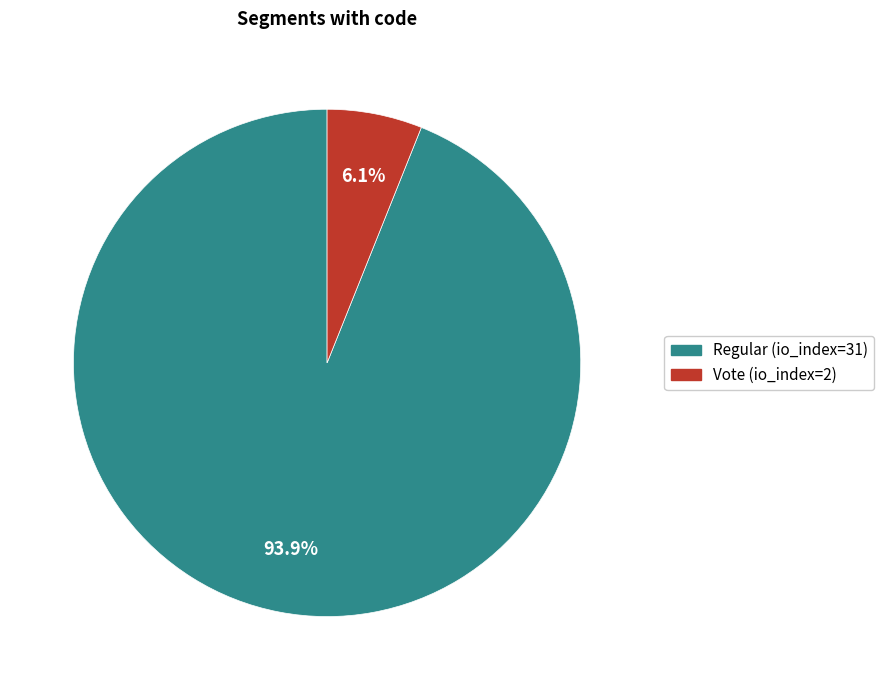

Which category has the biggest portion of the pie?

Regular (io_index=31)